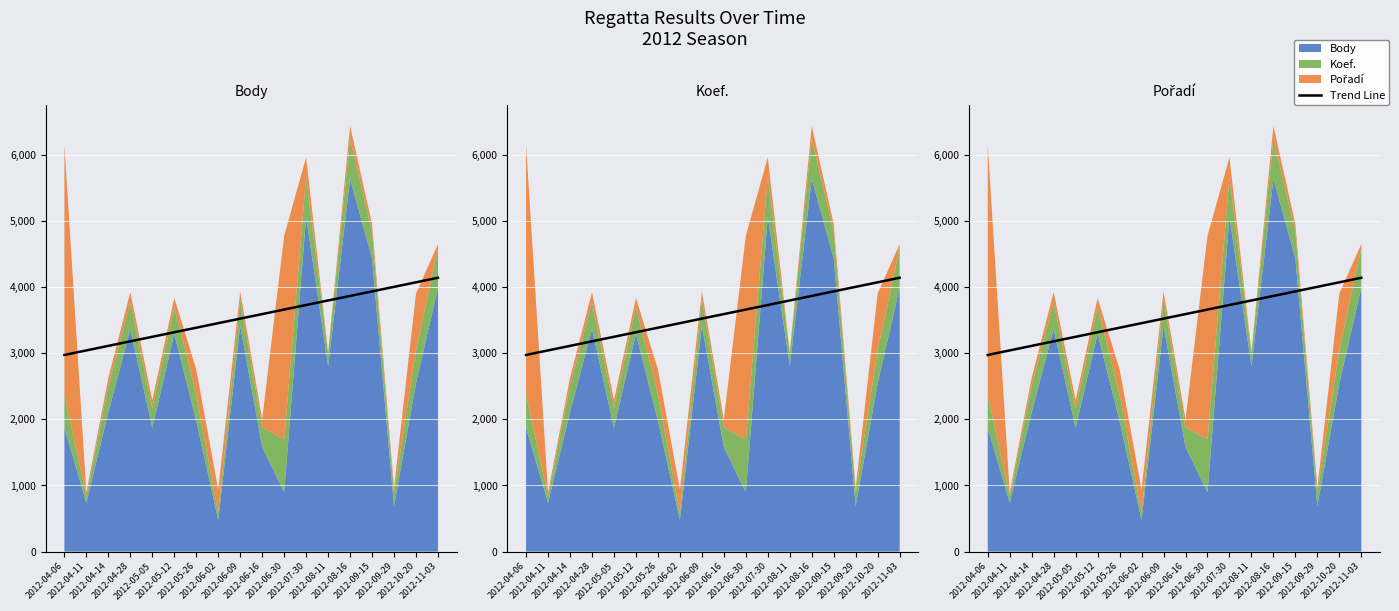

The chart shows a value of 2133.2 at 2012-06-02. True or false?

False